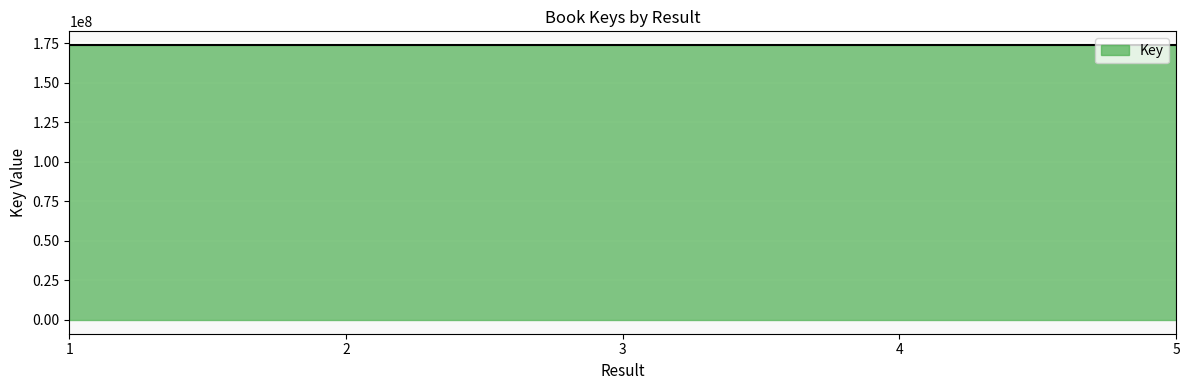

What is the minimum value shown in the chart?

173876460